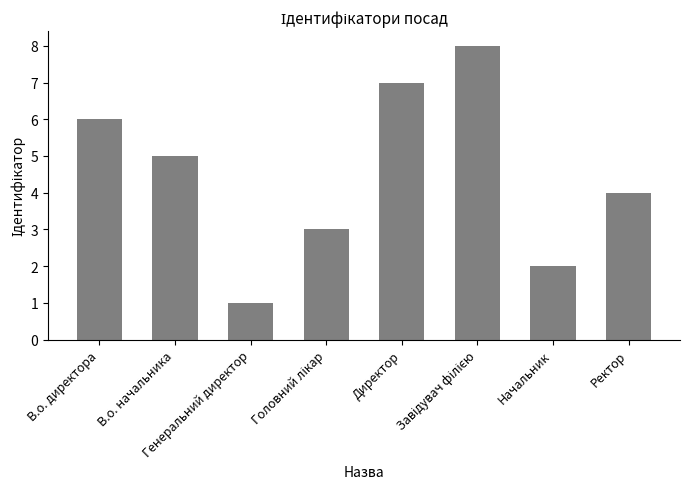

Between Ректор and В.о. директора, which is larger?

В.о. директора